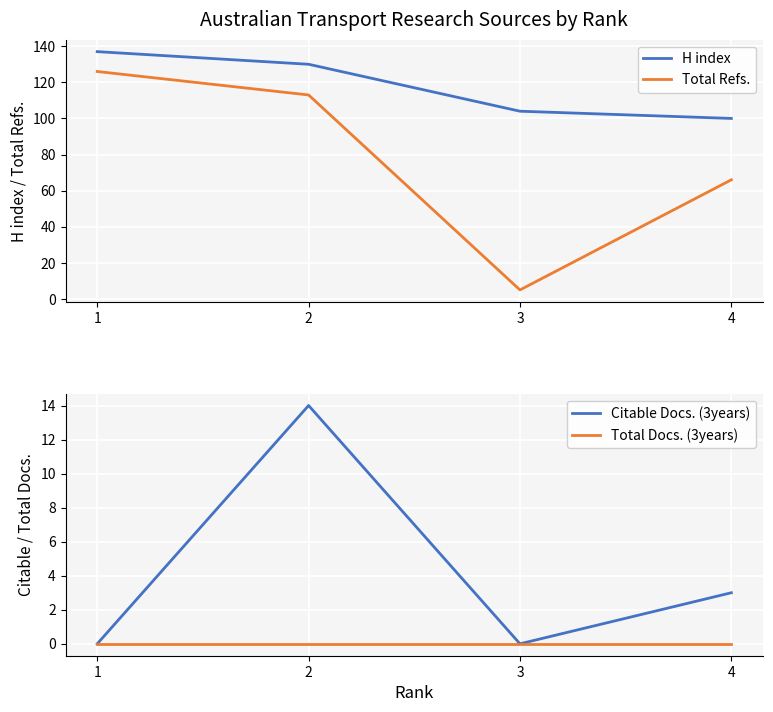

What is the difference between the highest and lowest values at 3?

104